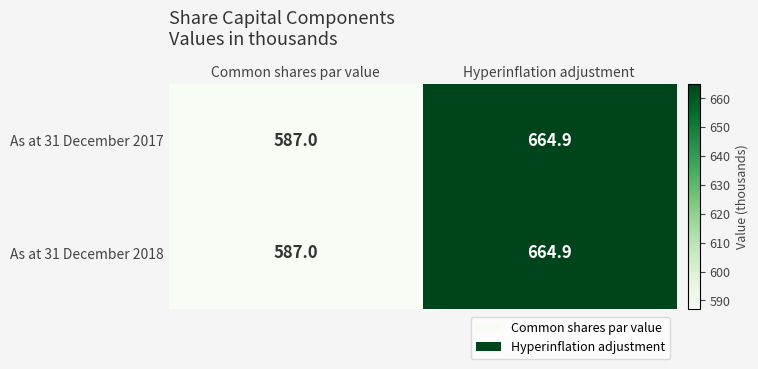

List the labels in order of As at 31 December 2018 value, smallest first.

Common shares par value, Hyperinflation adjustment